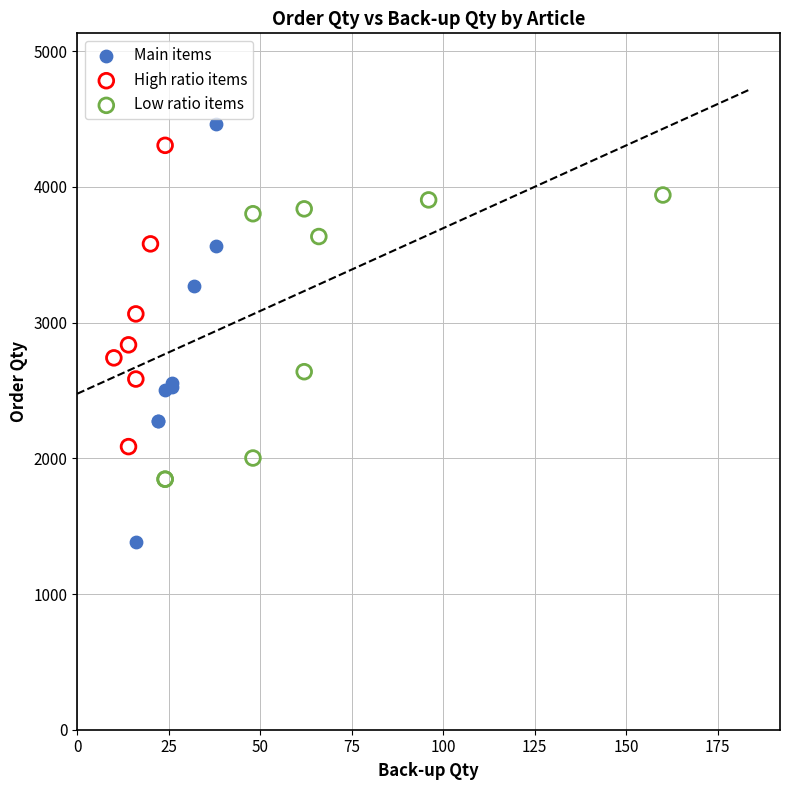

Which series reaches the minimum Y coordinate?

Main items